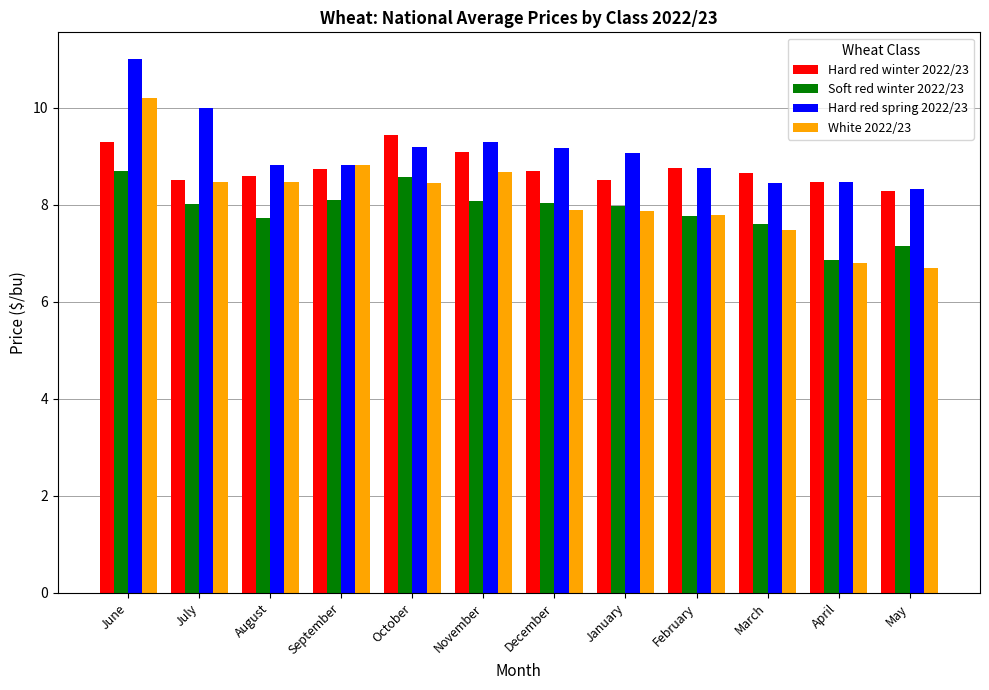

True or false: Soft red winter 2022/23 has a value of 10.7 at November.

False